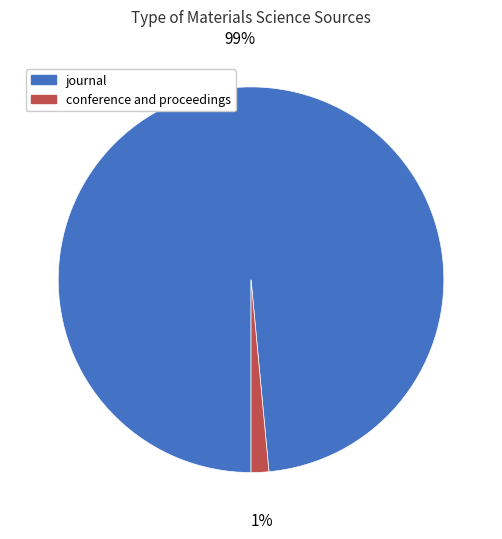

True or false: conference and proceedings accounts for 1% of the total.

True